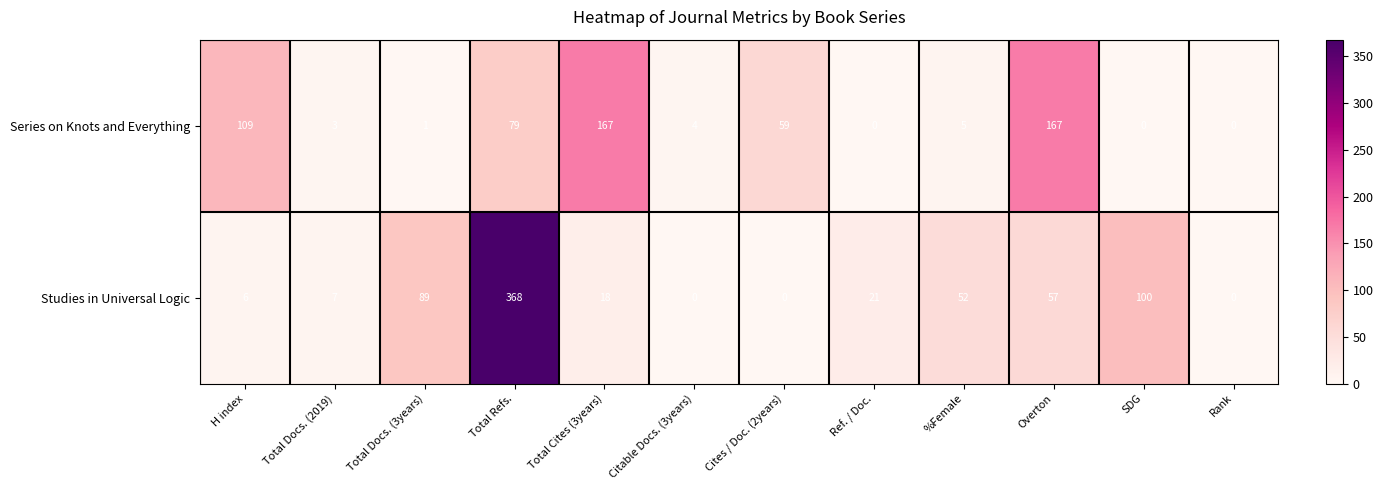

The value of Series on Knots and Everything at Ref. / Doc. is -58. True or false?

False